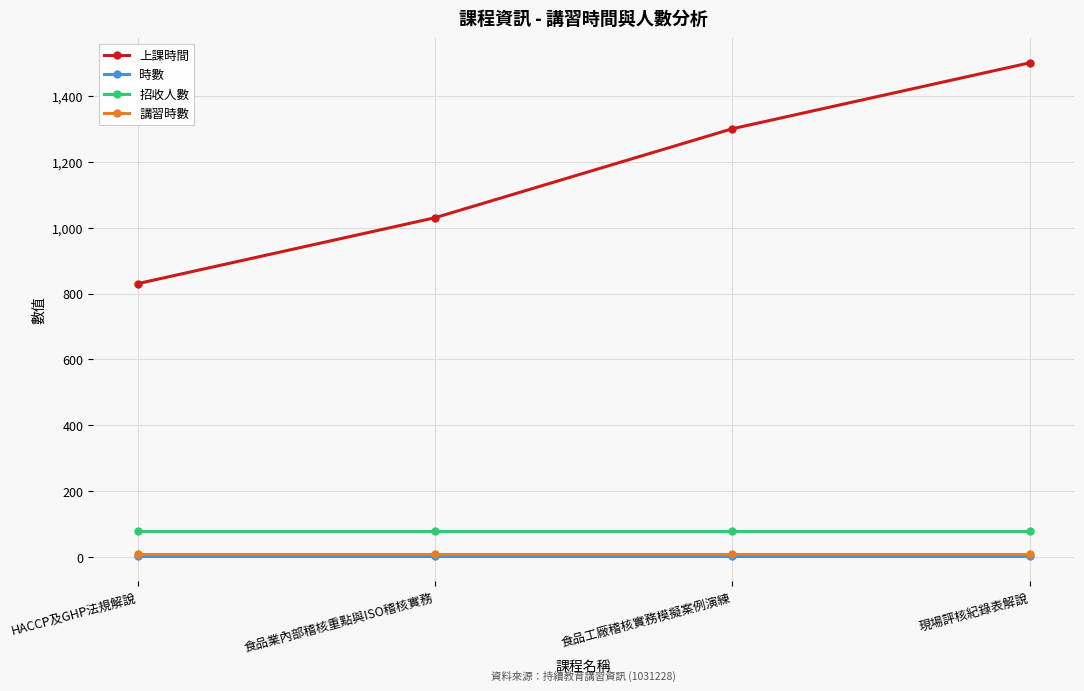

Does the chart have visible grid lines?

Yes